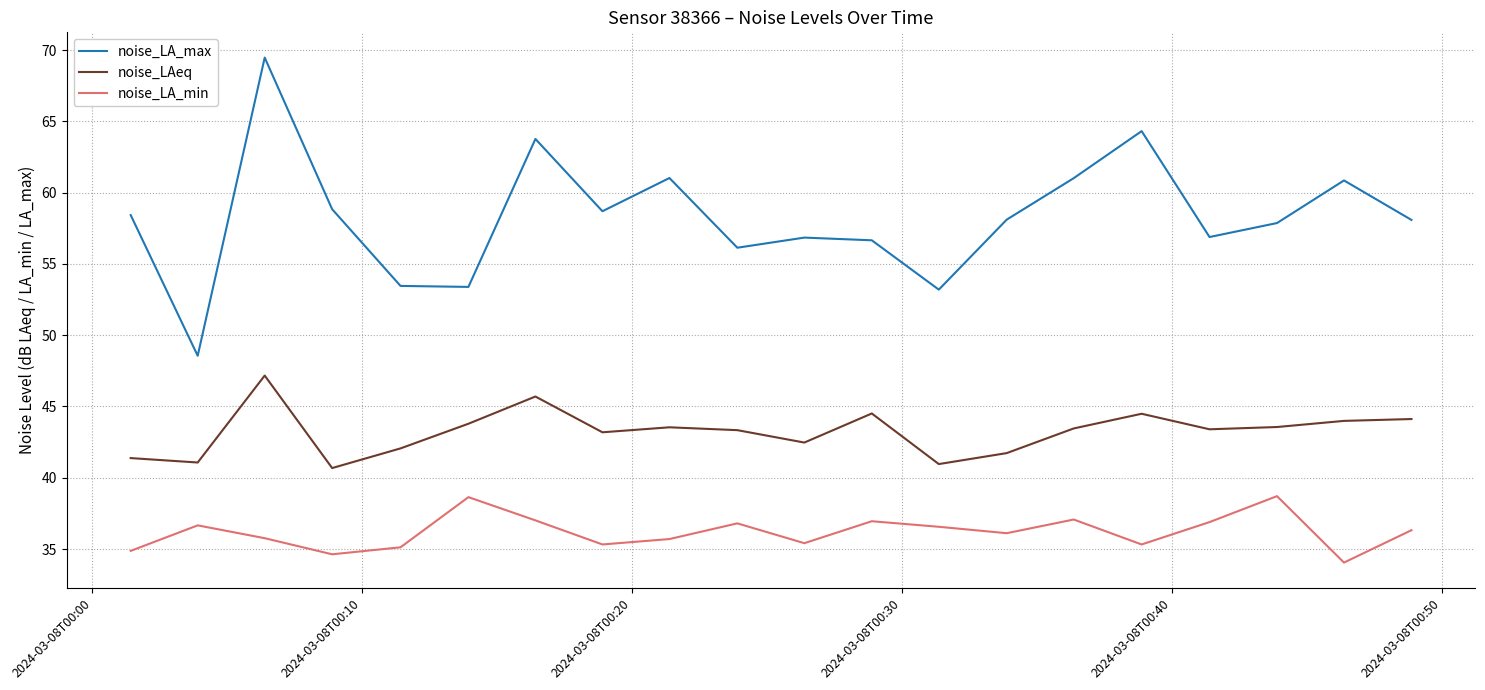

What are all the series names shown in the legend?

noise_LA_max, noise_LAeq, noise_LA_min